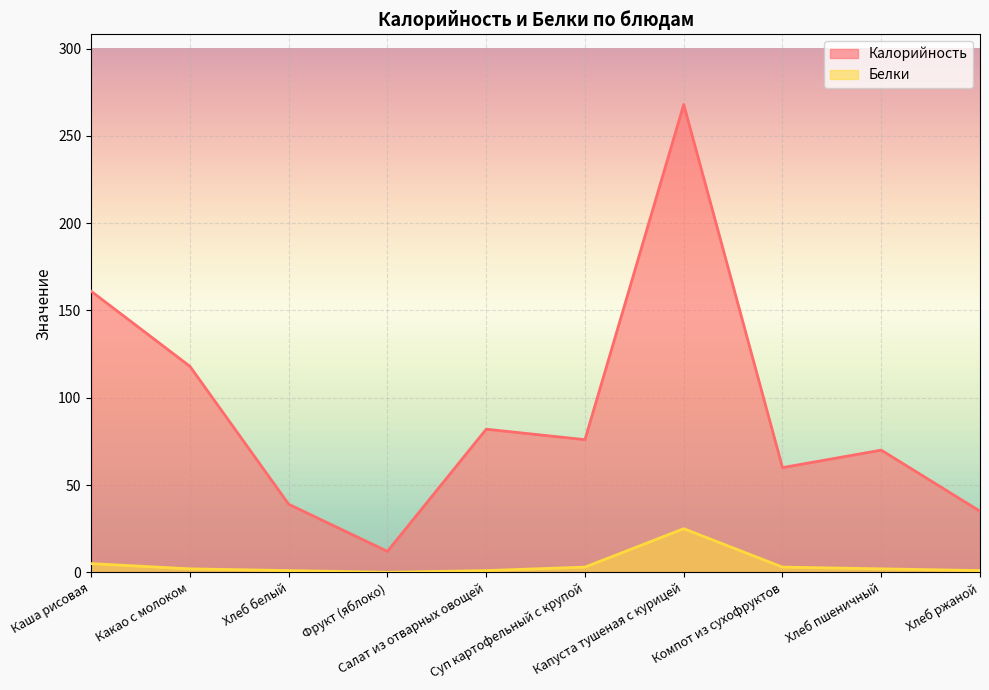

Rank the series by their average value, from highest to lowest.

Калорийность, Белки